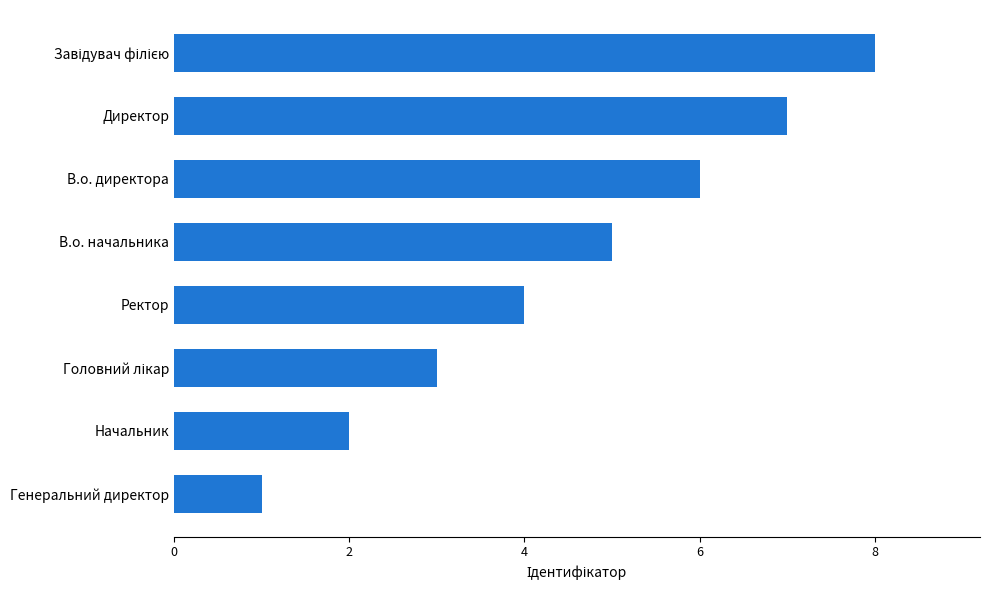

What is the smallest value displayed?

1